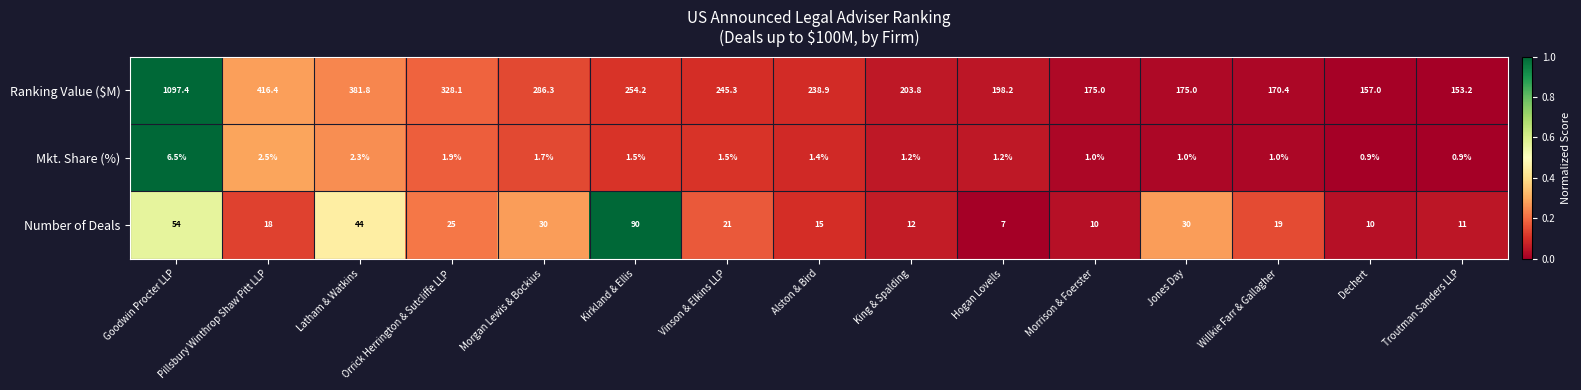

What is the sum of all Number of Deals values?

396.0